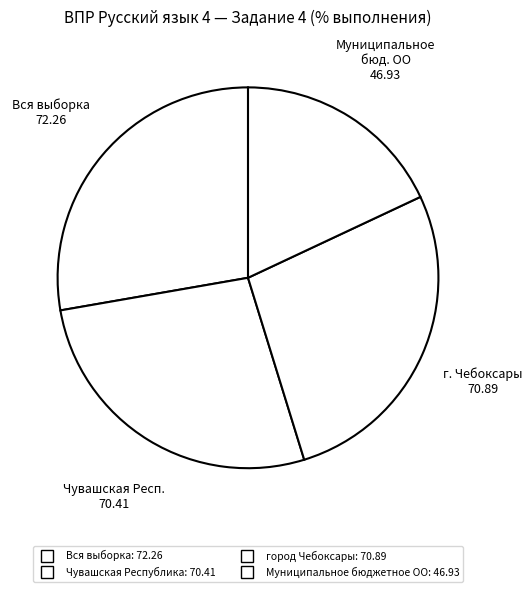

How many slices are in this pie chart?

4